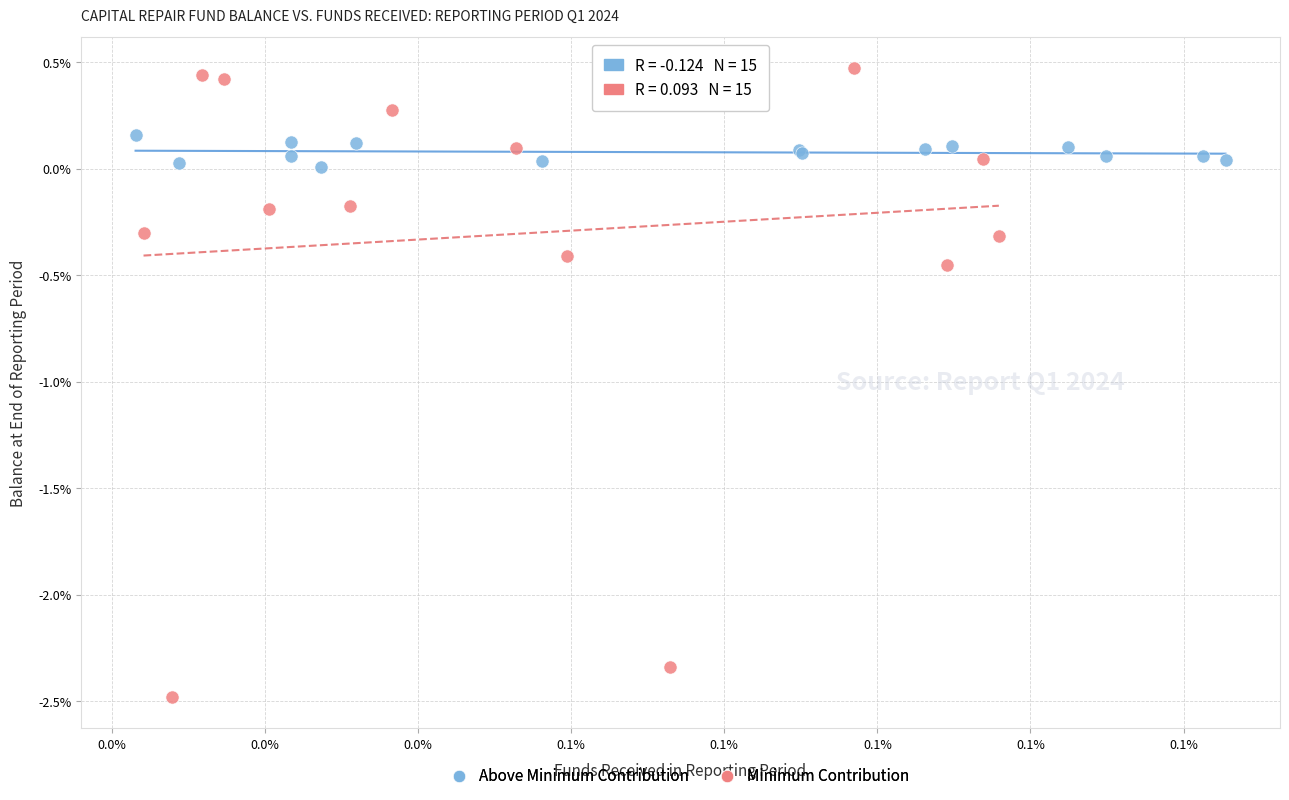

Which series contains the lowest Y value?

Minimum Contribution